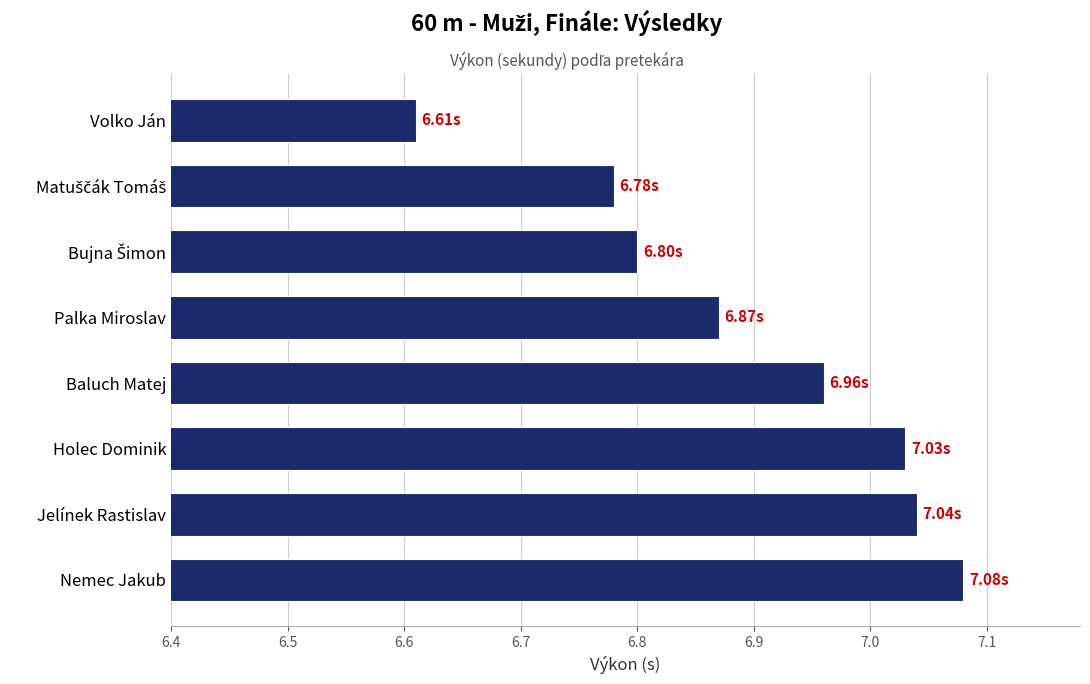

What is the difference between the maximum and second lowest values?

0.3